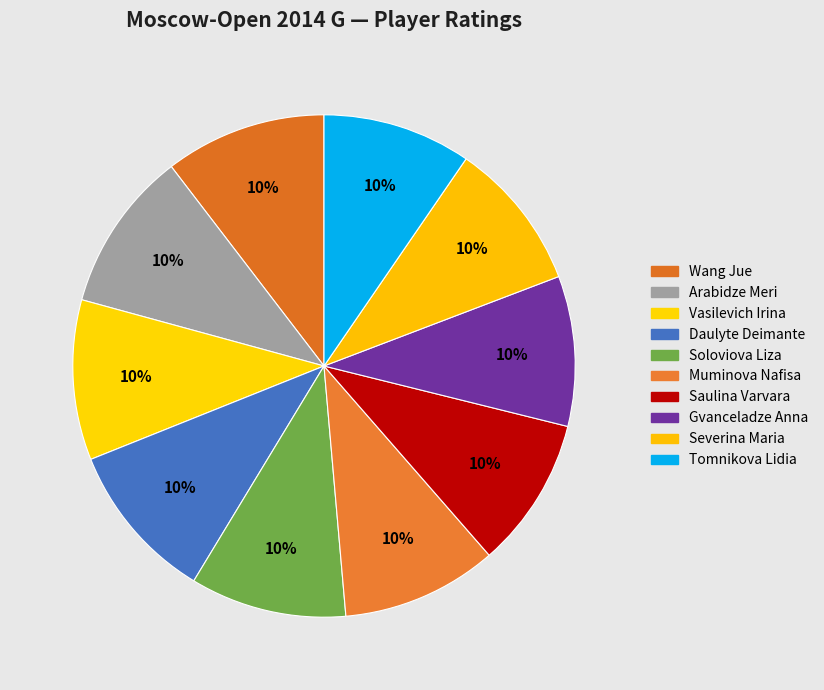

The Soloviova Liza slice represents 10% of the pie. True or false?

True